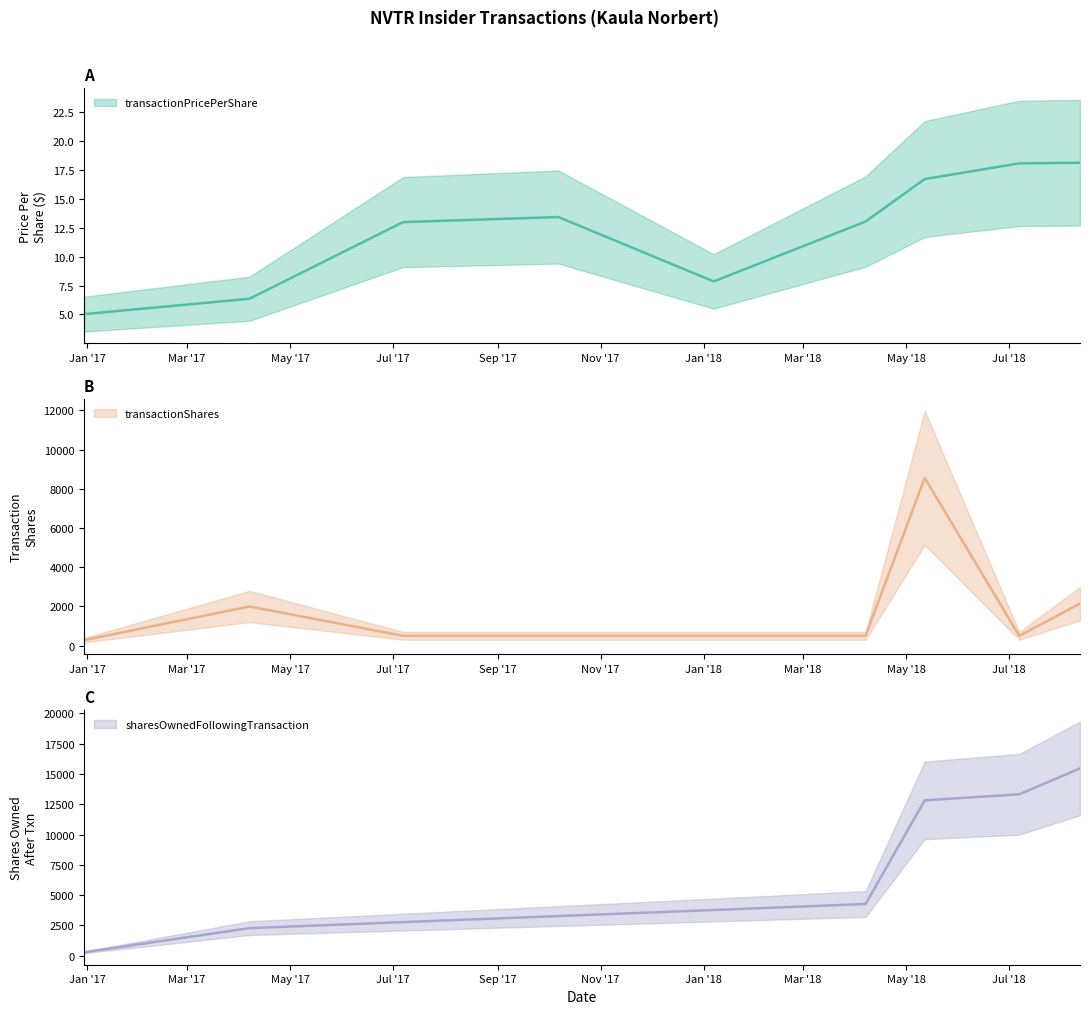

Which category has the lowest value in the transactionPricePerShare series?

2016-12-30